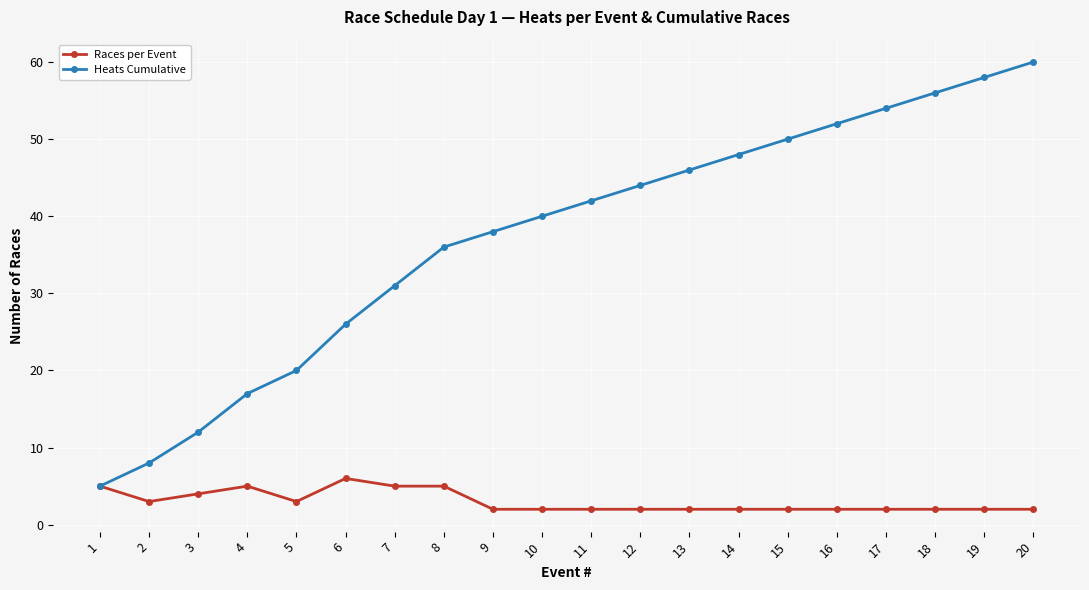

Which series has the largest range (max minus min)?

Heats Cumulative